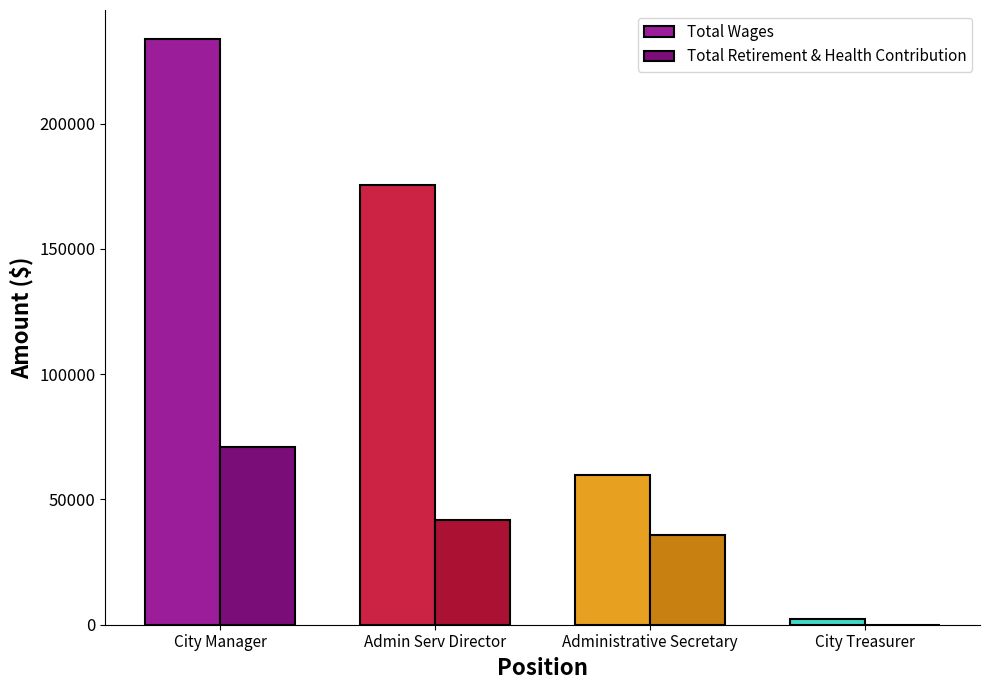

The Total Retirement & Health Contribution series shows 35807 at Administrative Secretary. True or false?

True